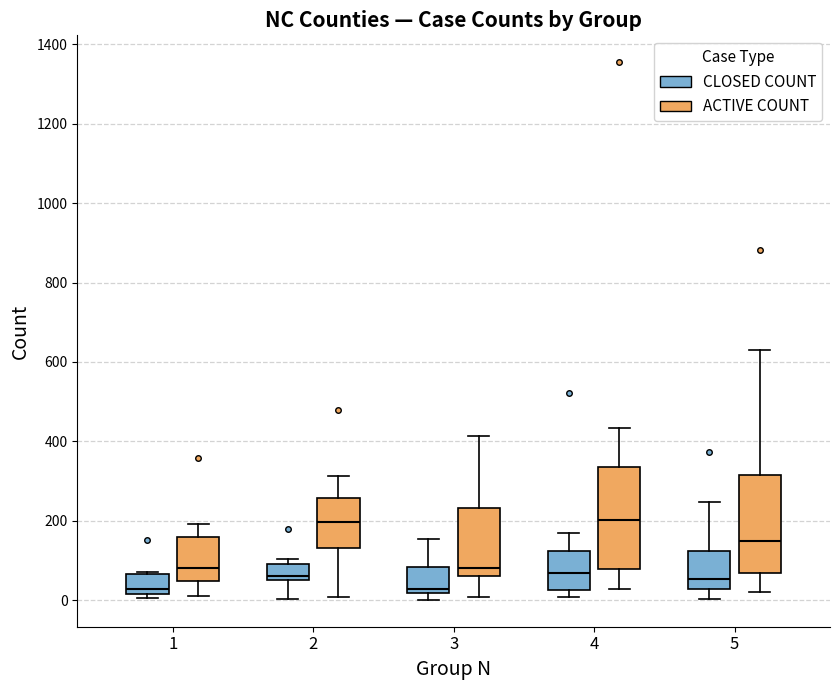

Where is the upper edge of the box for 1 (CLOSED COUNT) on the y-axis? The values are not printed on the chart, so give them approximately, as read against the axis.

60